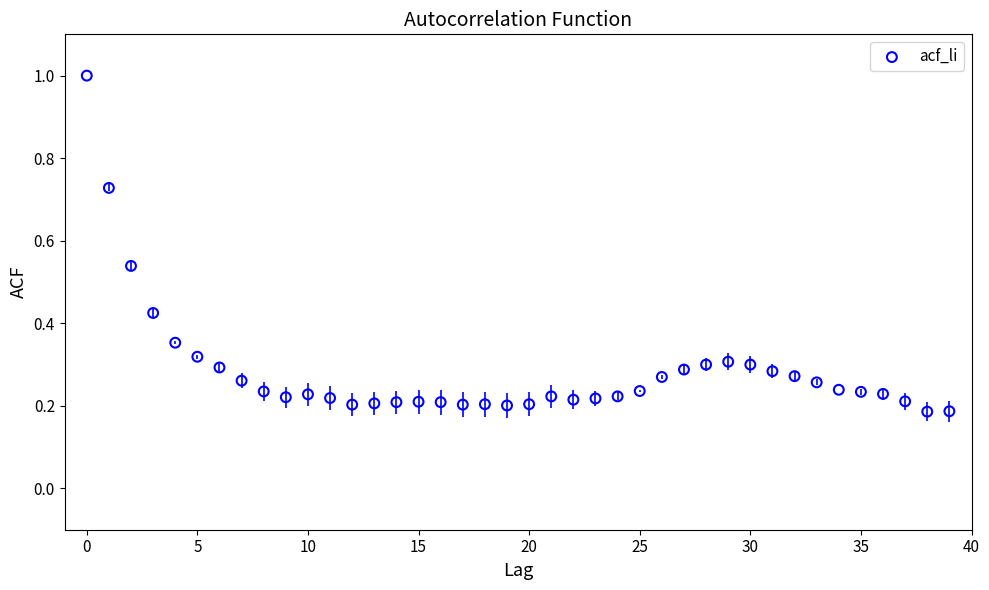

What is the range of Y values (max minus min)?

0.8